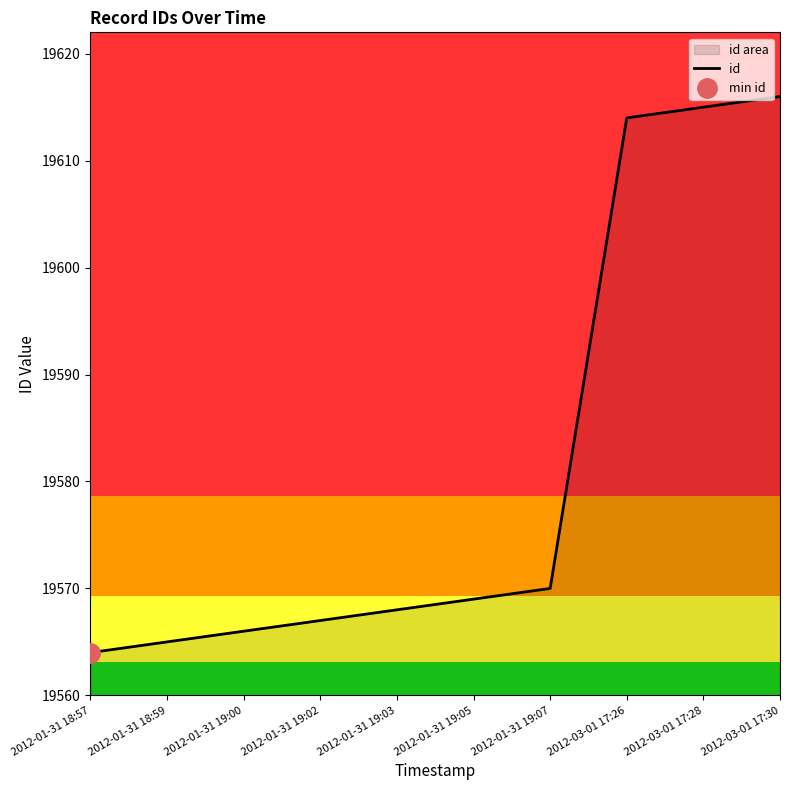

At which category does the chart reach its peak across all series?

2012-03-01 17:30